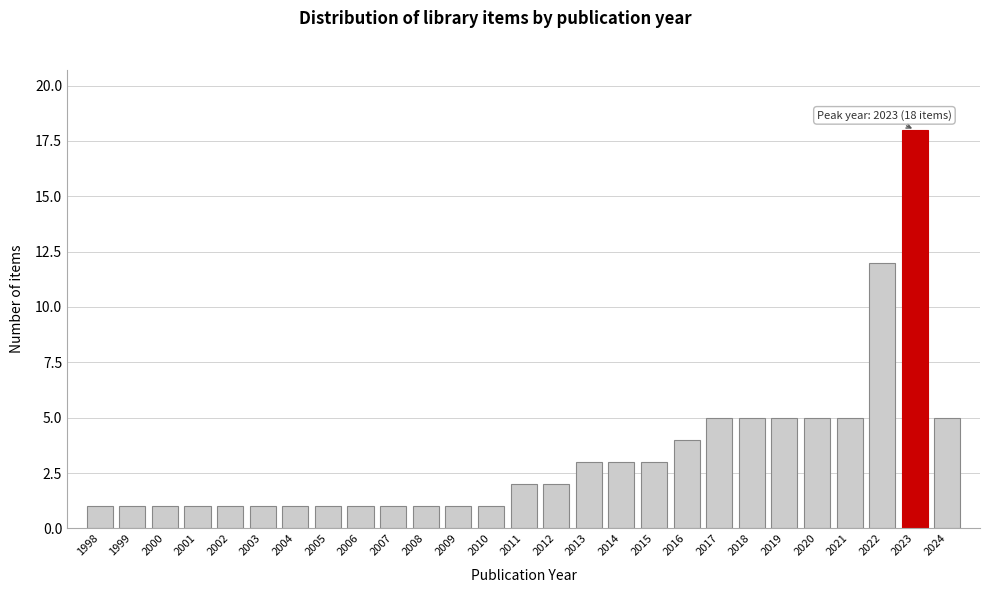

Reading right to left, extract all data points from this chart.

2024=5	2023=18	2022=12	2021=5	2020=5	2019=5	2018=5	2017=5	2016=4	2015=3	2014=3	2013=3	2012=2	2011=2	2010=1	2009=1	2008=1	2007=1	2006=1	2005=1	2004=1	2003=1	2002=1	2001=1	2000=1	1999=1	1998=1